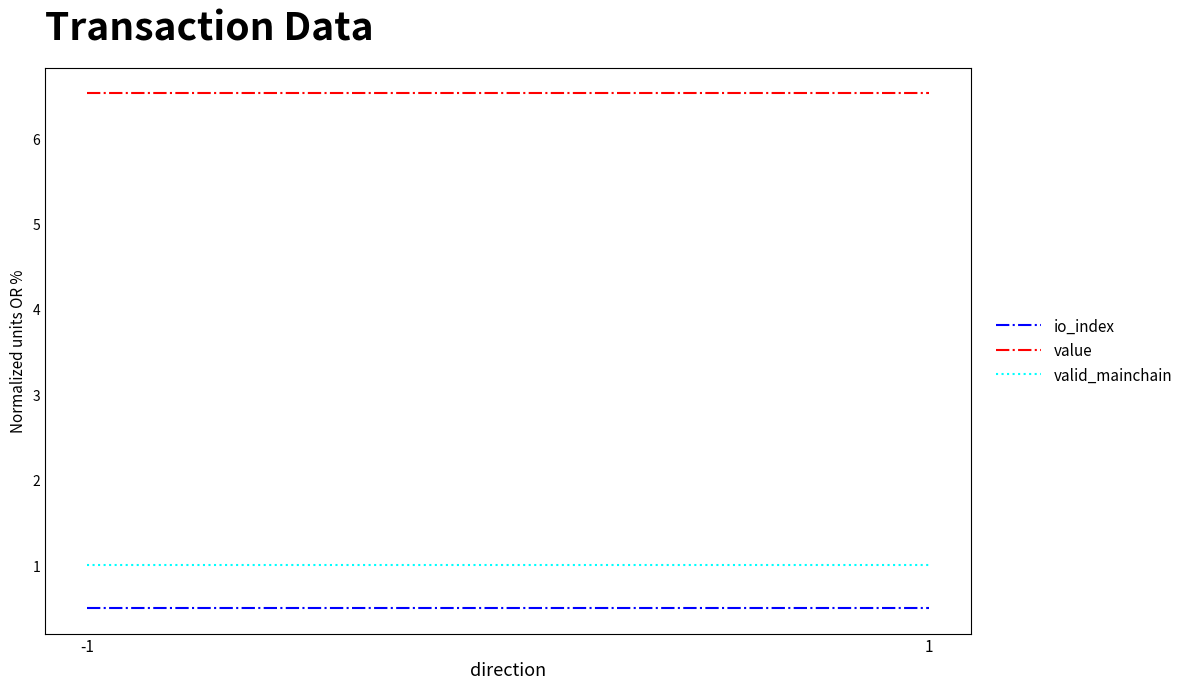

What is the total value across all series at -1?

8.0